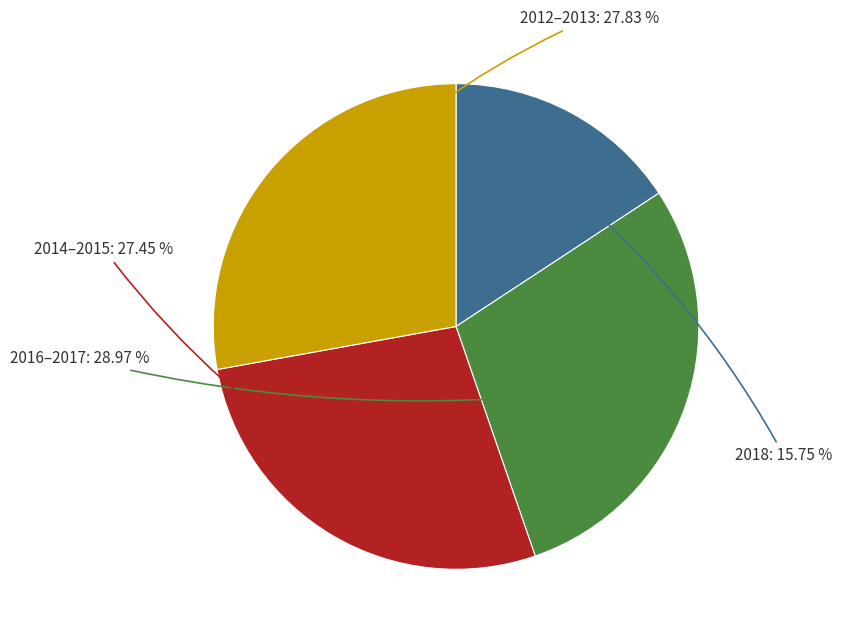

Is there a majority slice in this chart?

No